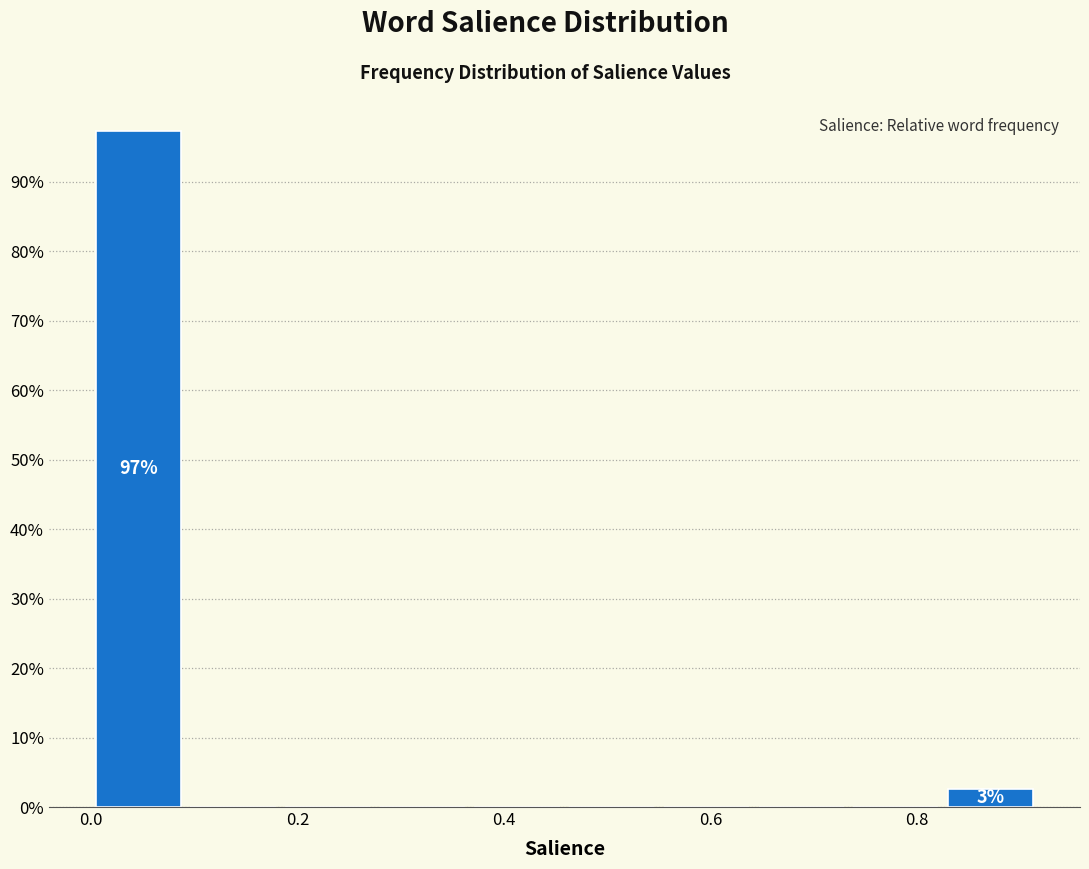

Which range on the x-axis has the tallest bar?

0.00 to 0.10